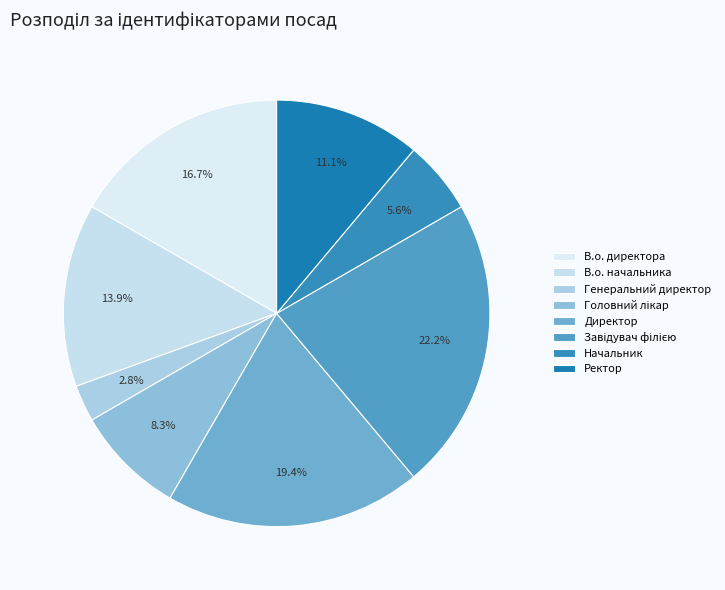

Does Головний лікар represent more than half of the total?

No